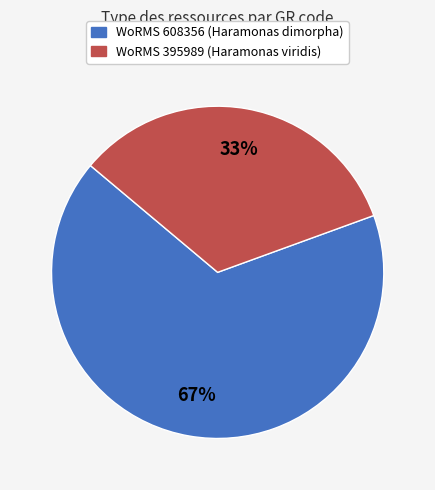

Does any single category account for the majority?

Yes